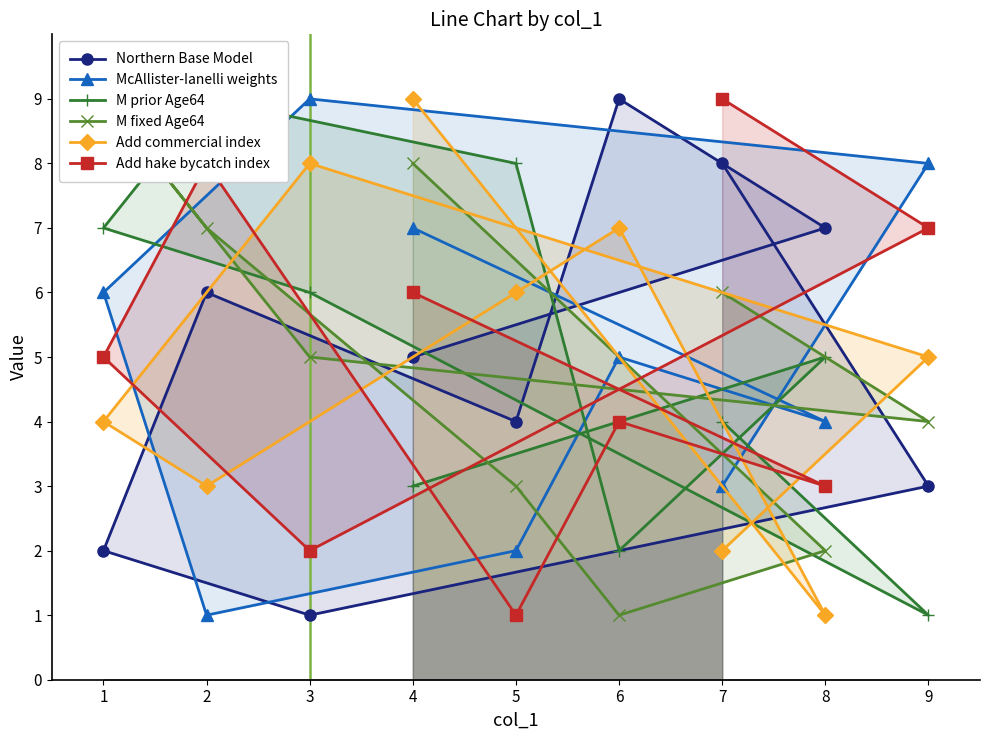

What are all the series names shown in the legend?

Northern Base Model, McAllister-Ianelli weights, M prior Age64, M fixed Age64, Add commercial index, Add hake bycatch index